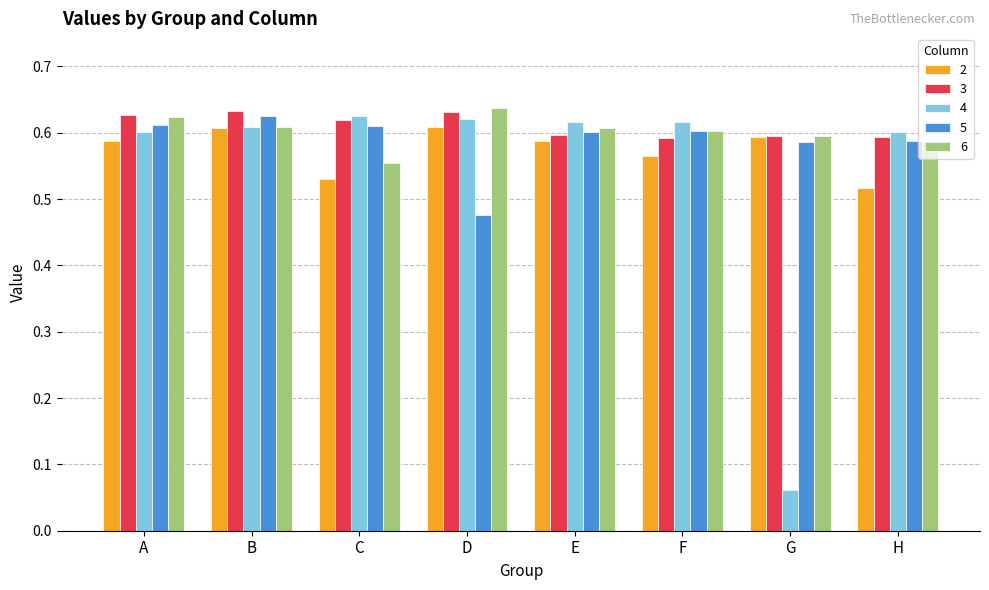

Which label corresponds to the smallest value in the chart?

G